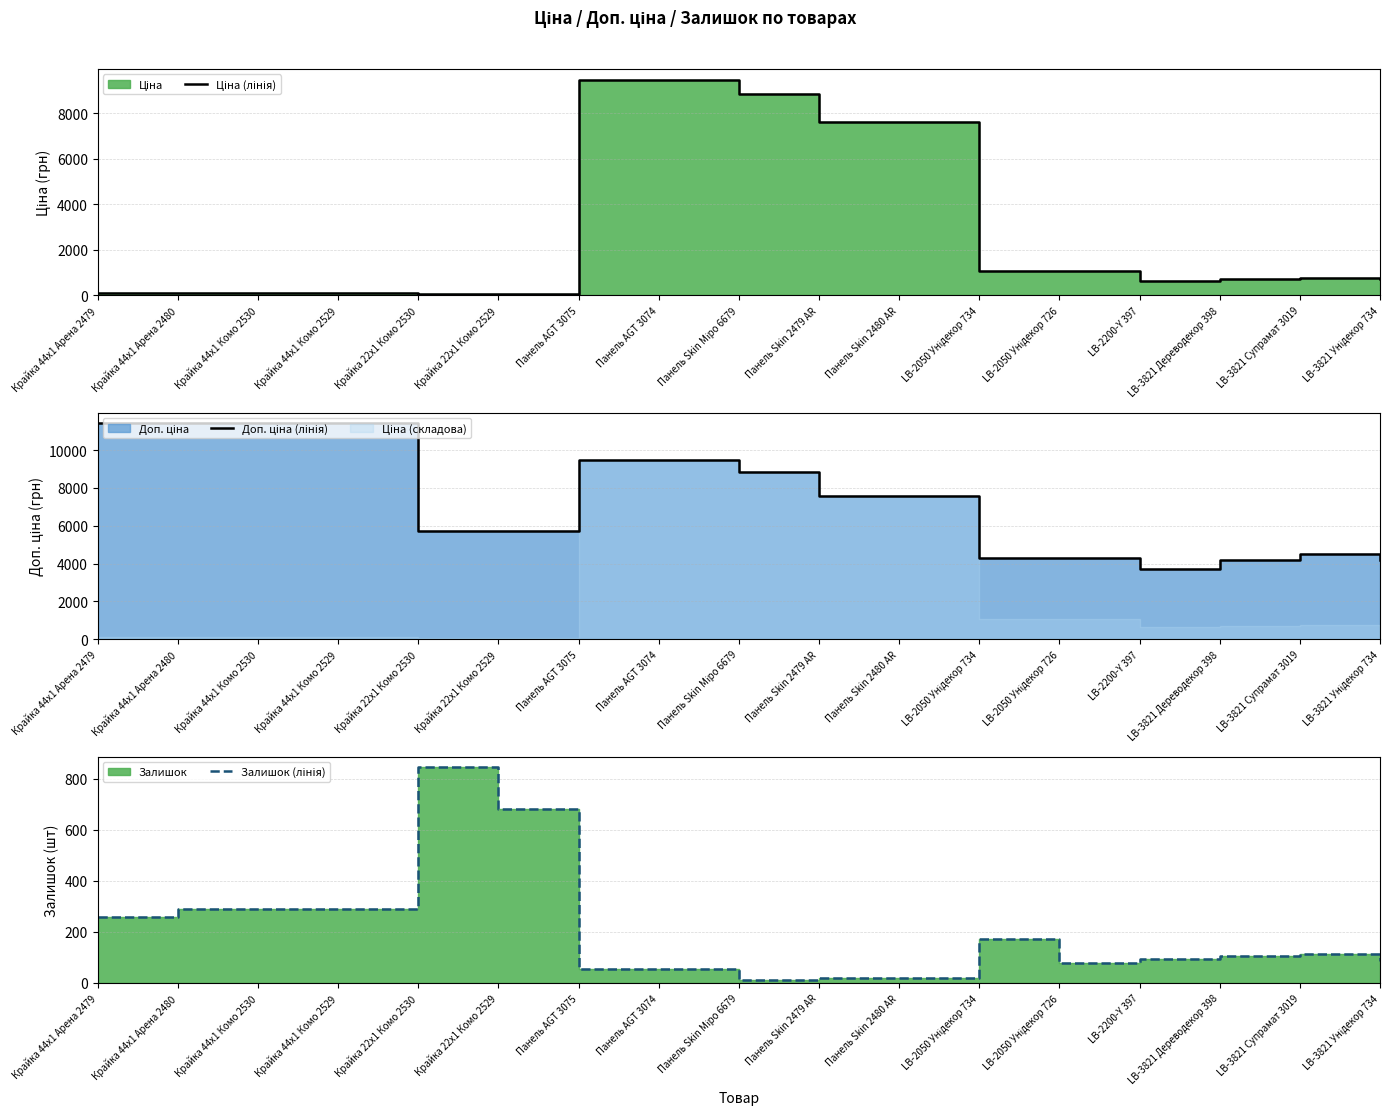

True or false: Доп. ціна (лінія) has more than 2 interior local peaks.

False